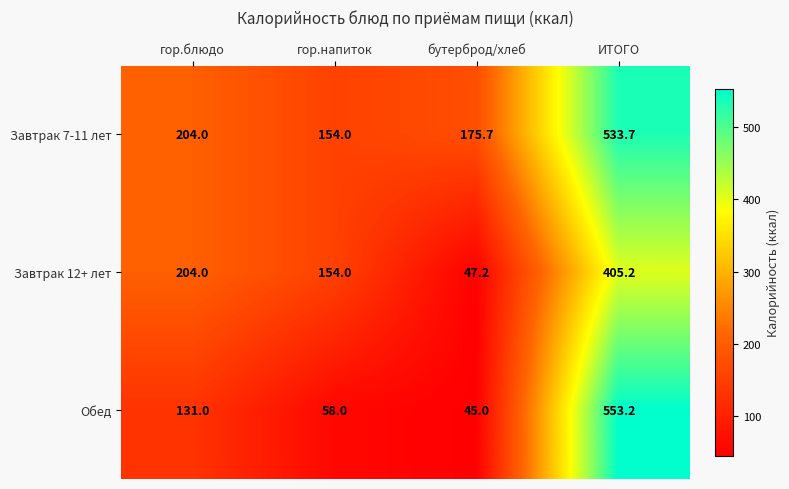

The Обед series shows 186.5 at гор.блюдо. True or false?

False